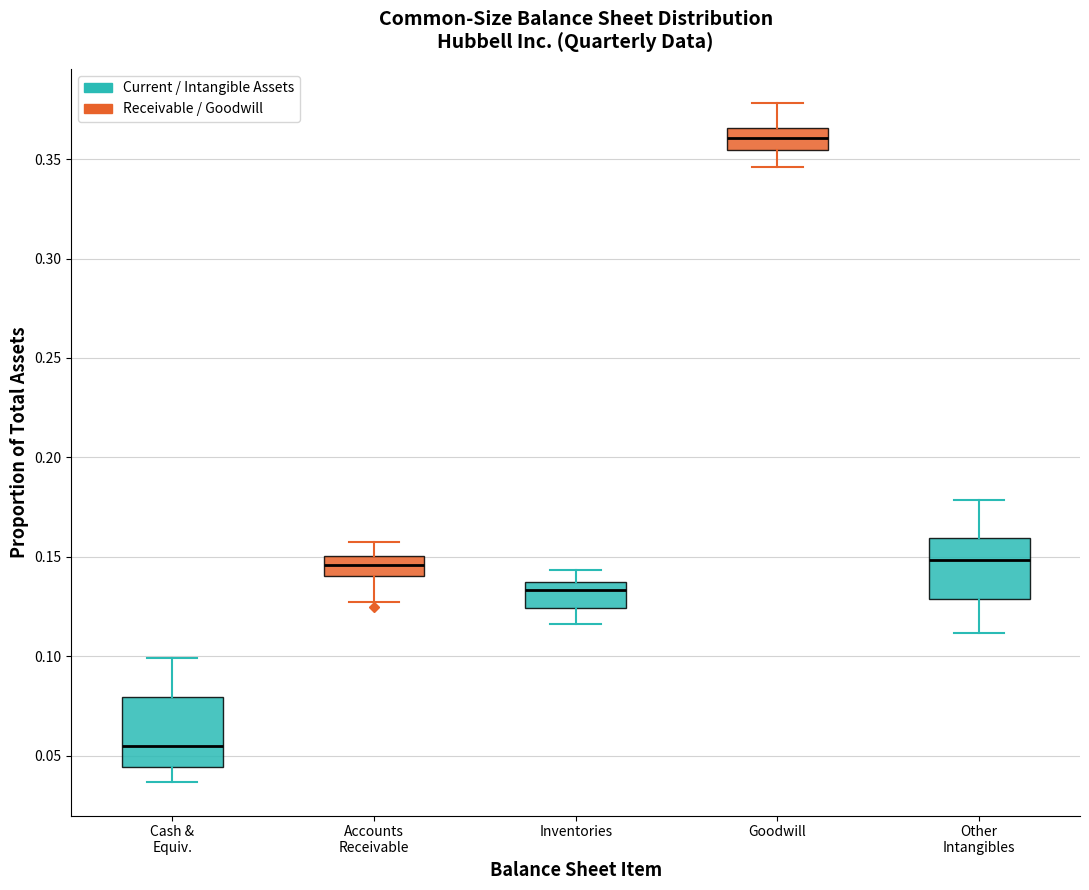

Where does the lower whisker of the box for Goodwill end on the y-axis? The values are not printed on the chart, so give them approximately, as read against the axis.

0.345